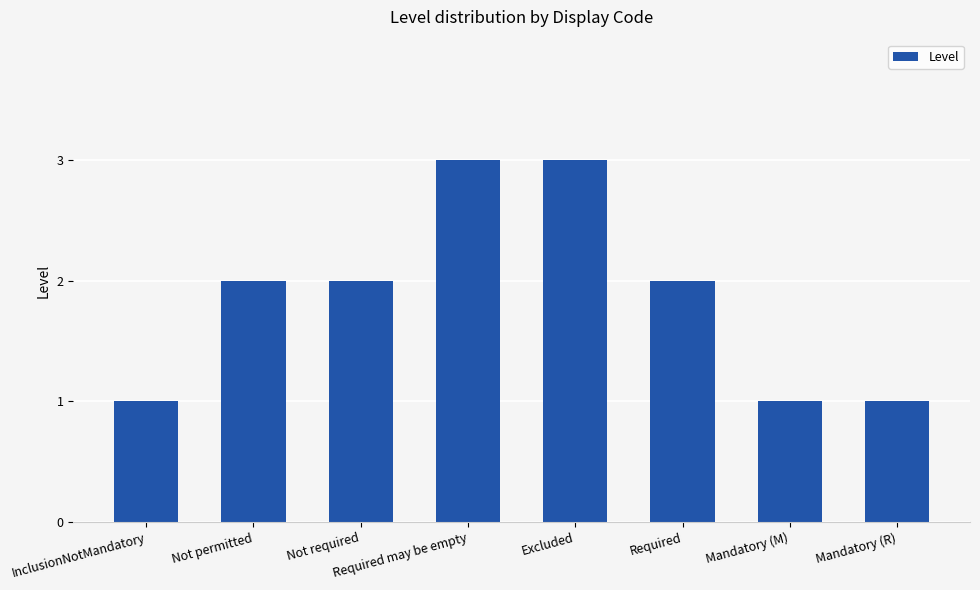

The chart shows a value of 5 at Excluded. True or false?

False